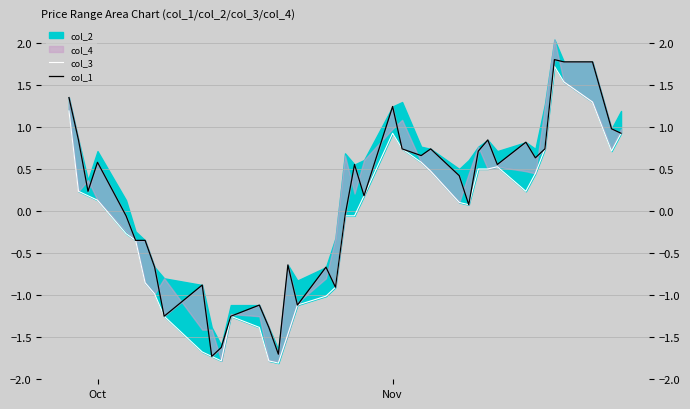

Reading right to left, list all the values displayed in this chart.

col_3: 0.9	0.7	1.3	1.5	1.7	0.7	0.4	0.2	0.5	0.5	0.5	0.1	0.1	0.5	0.6	0.7	0.9	0.2	-0.1	-0.1	-0.9	-1.0	-1.1	-1.5	-1.8	-1.8	-1.4	-1.3	-1.8	-1.7	-1.7	-1.3	-1.0	-0.9	-0.4	-0.3	0.1	0.2	0.2	1.2
col_1: 0.9	1.0	1.8	1.8	1.8	0.7	0.6	0.8	0.6	0.8	0.7	0.1	0.4	0.7	0.7	0.7	1.2	0.2	0.6	-0.1	-0.9	-0.7	-1.1	-0.6	-1.7	-1.4	-1.1	-1.3	-1.6	-1.7	-0.9	-1.3	-0.7	-0.4	-0.4	-0.1	0.6	0.2	0.8	1.4